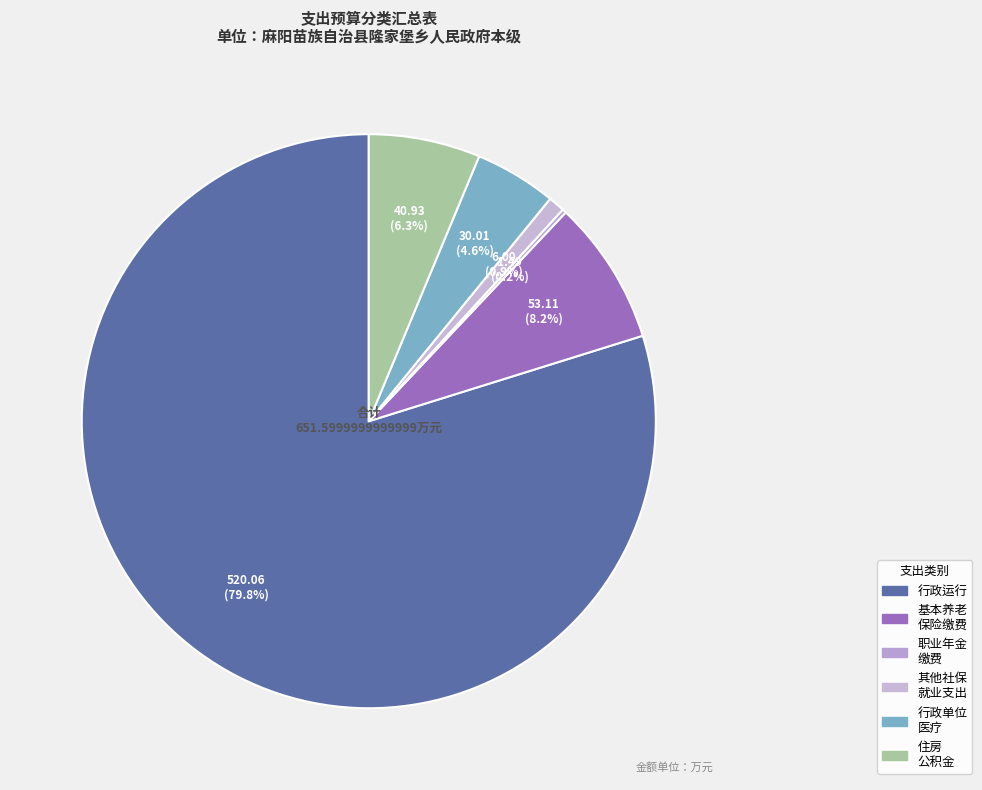

To the nearest percent, what is the difference between the largest and smallest slice percentages?

80%